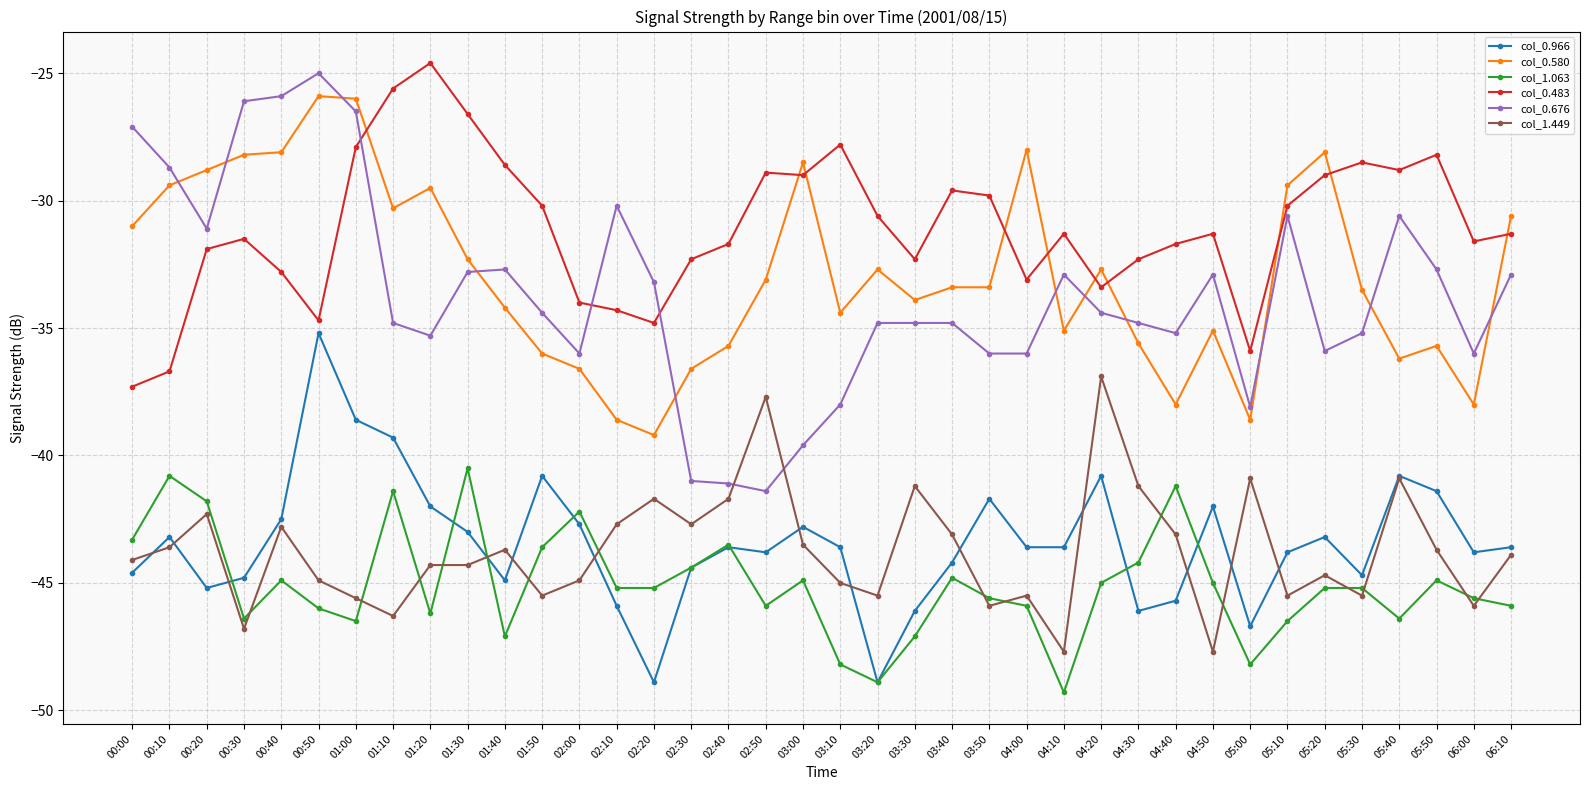

Does the chart display data point markers on the line(s)?

Yes